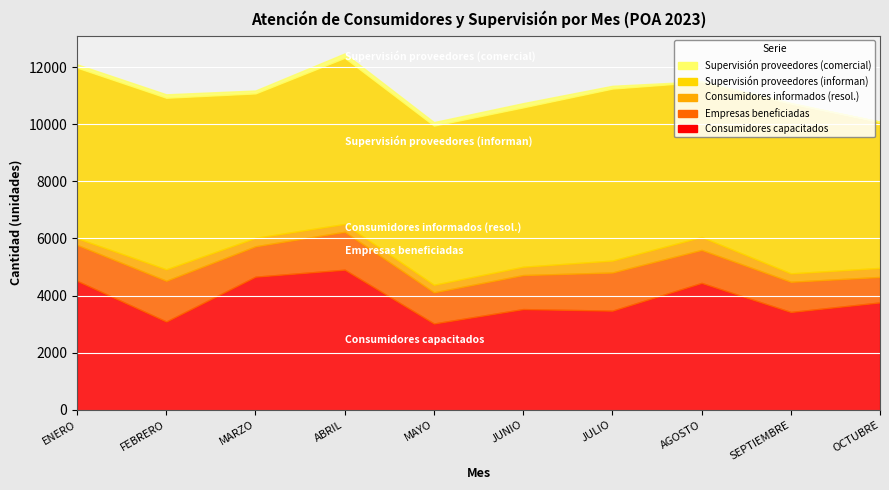

Where is Supervisión proveedores (informan) nearest to the value 5537?

MAYO